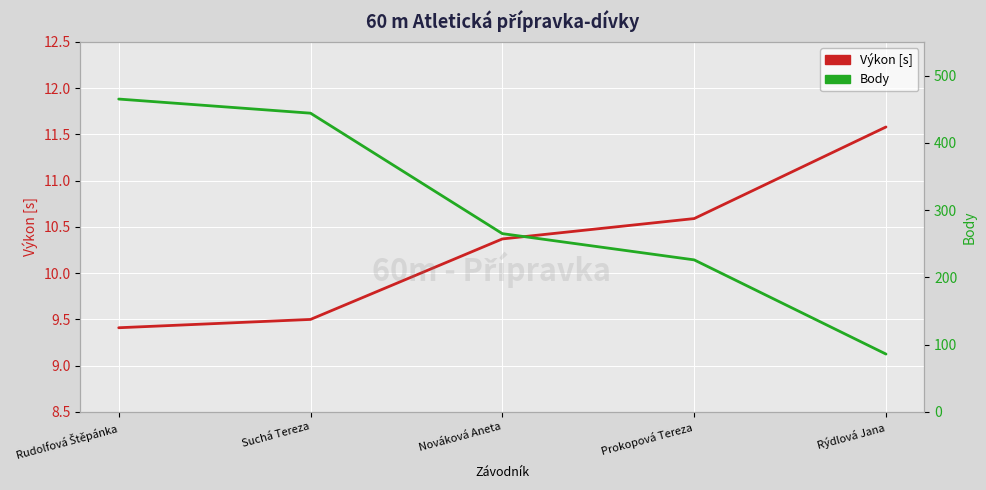

Which series has the largest total across all categories?

Body